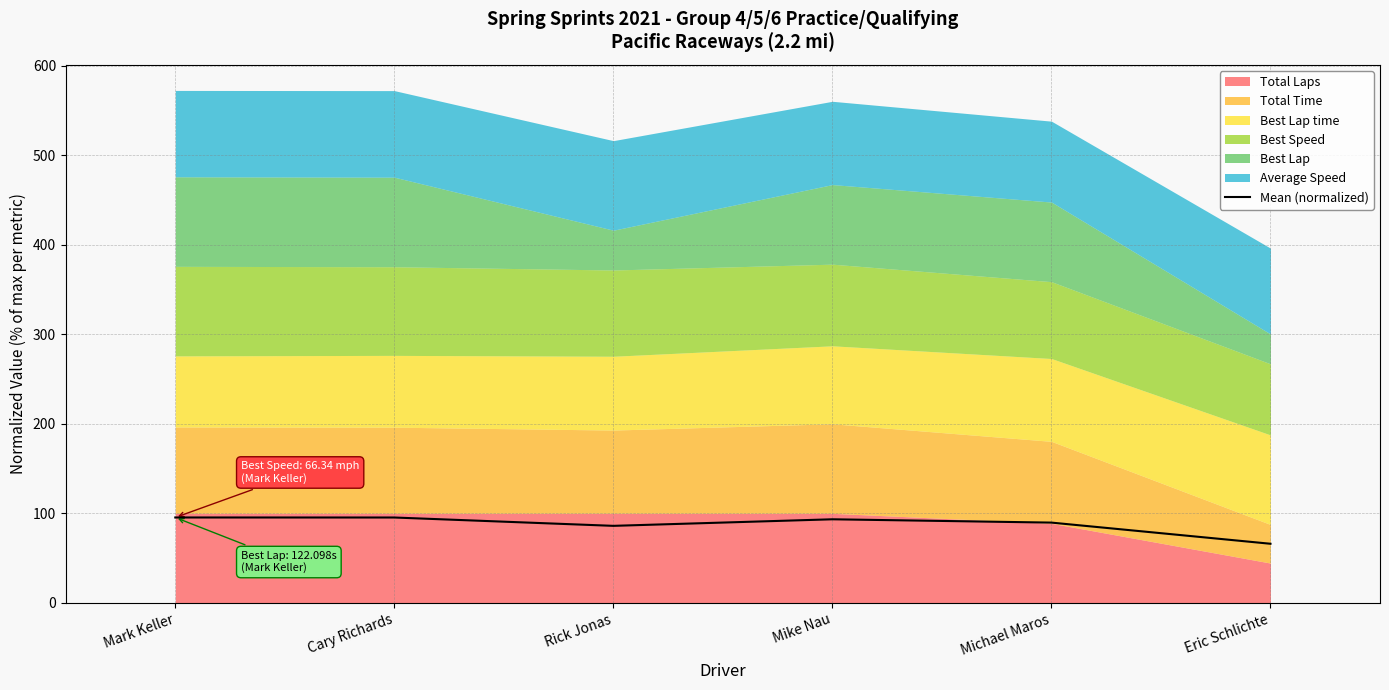

What is the value of the 4th point from the left?

93.4